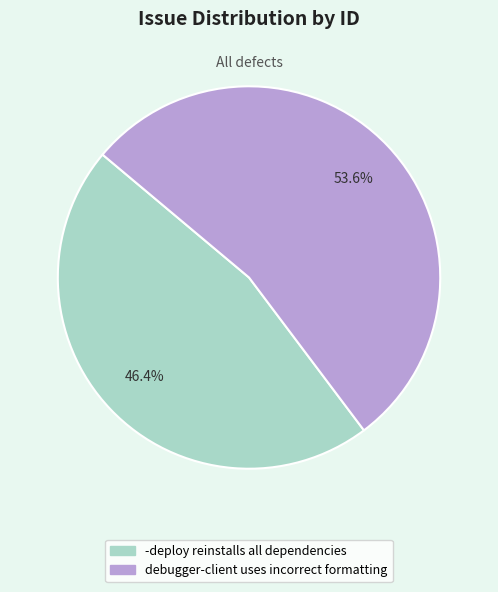

Which slice is the smallest?

-deploy reinstalls all dependencies